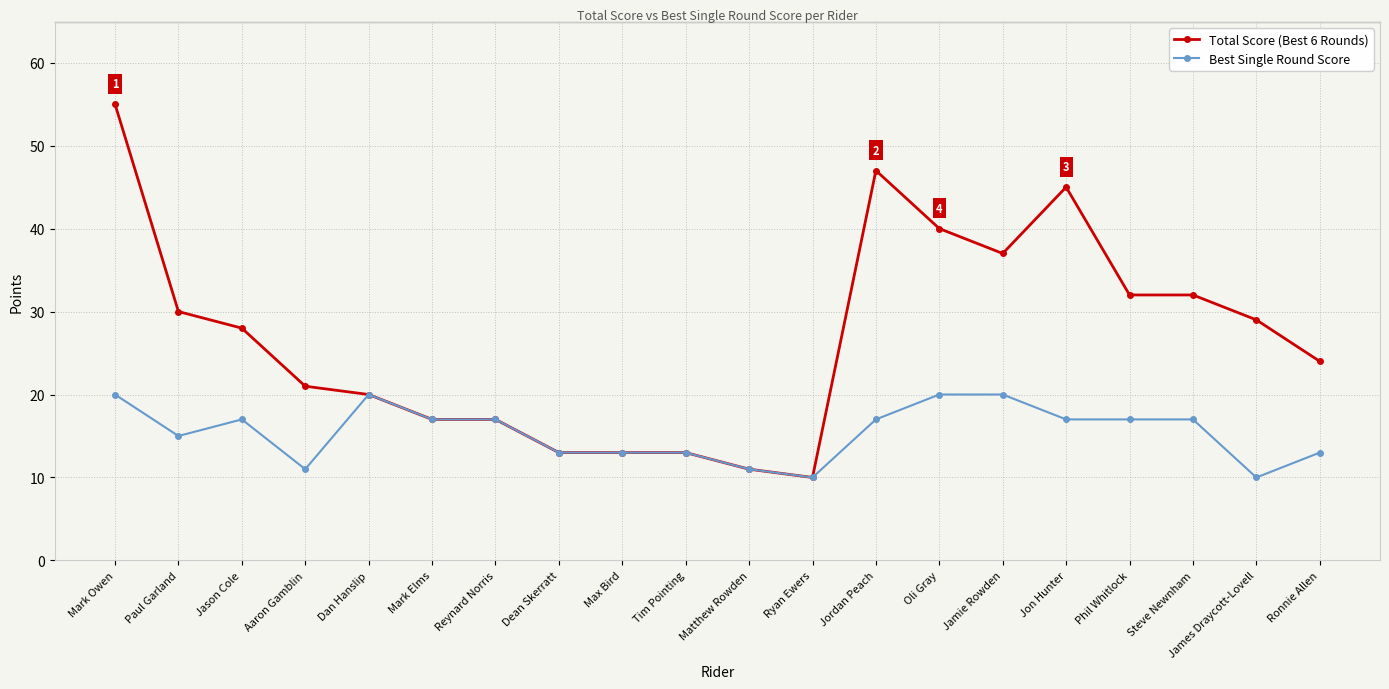

List the series in order of their peak value, lowest first.

Best Single Round Score, Total Score (Best 6 Rounds)